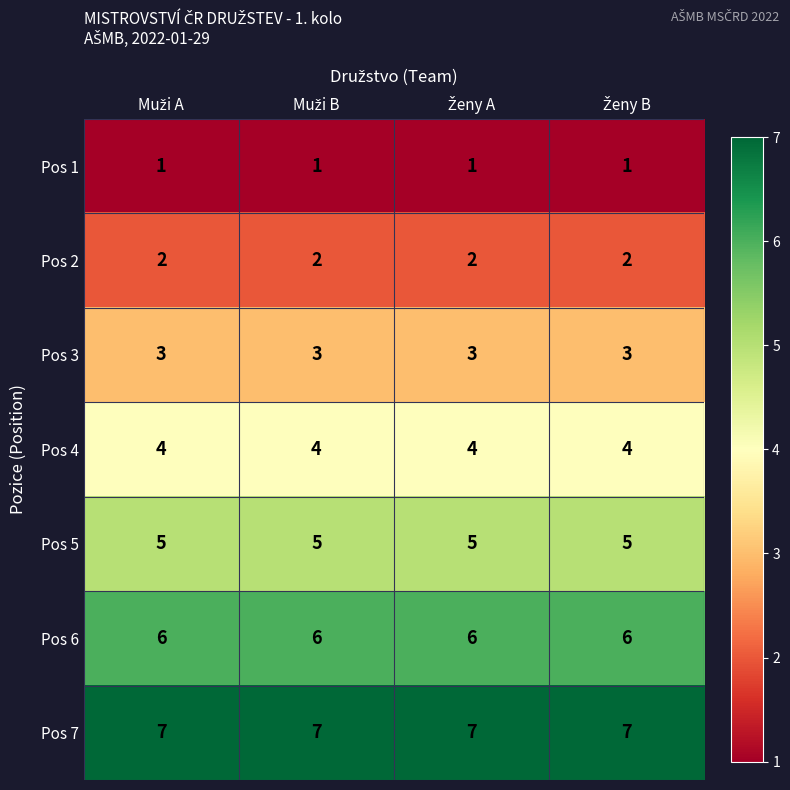

At how many categories does at least one series exceed 3?

4